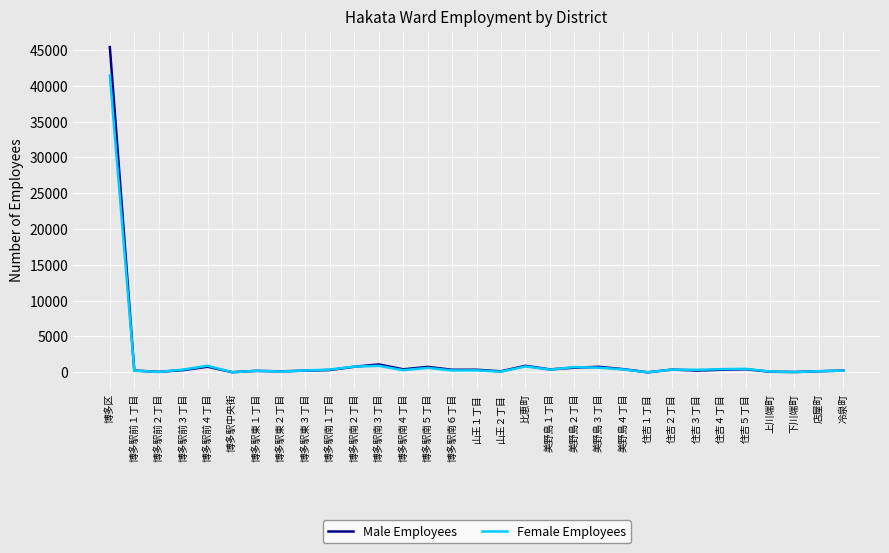

The Female Employees series shows 252 at 博多駅東３丁目. True or false?

True